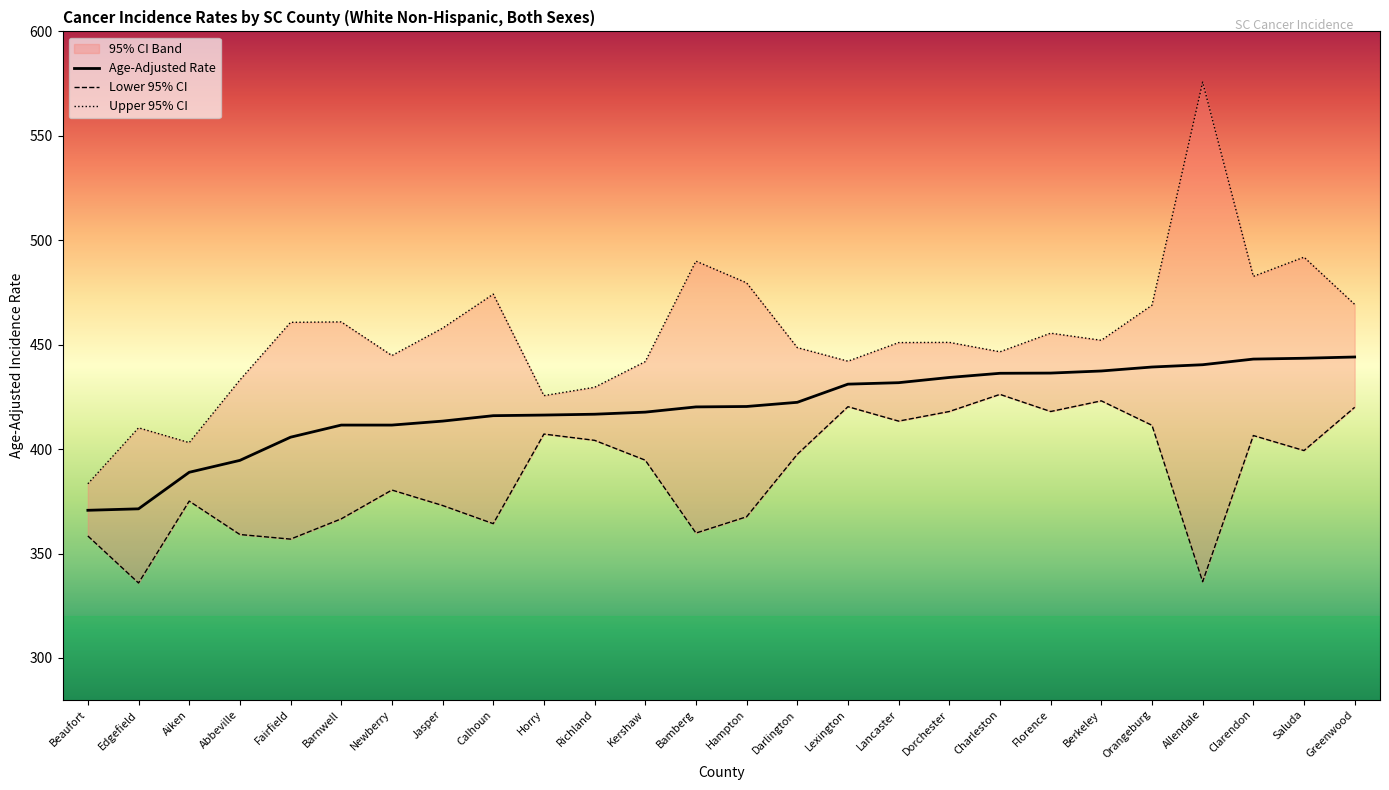

How many lines are shown in the chart?

3